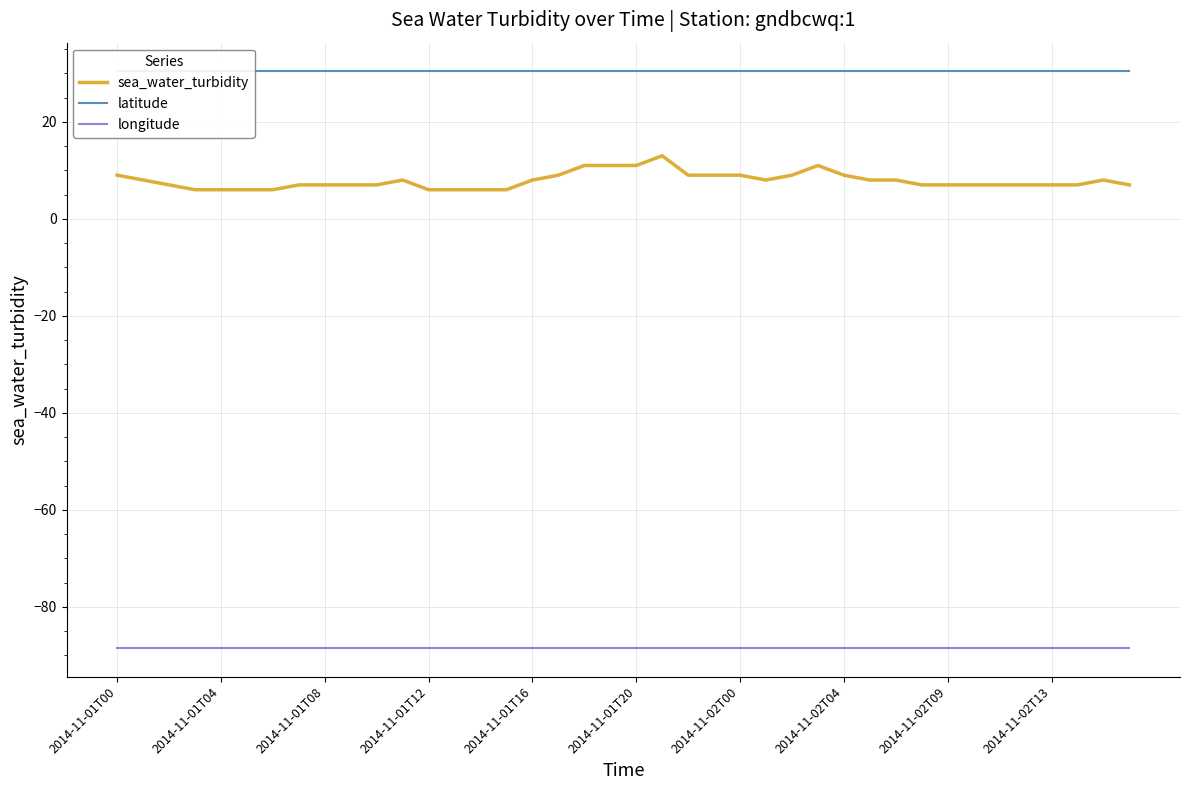

Reading right to left, list all the values displayed in this chart.

sea_water_turbidity: 7.0	8.0	7.0	7.0	7.0	7.0	7.0	7.0	7.0	8.0	8.0	9.0	11.0	9.0	8.0	9.0	9.0	9.0	13.0	11.0	11.0	11.0	9.0	8.0	6.0	6.0	6.0	6.0	8.0	7.0	7.0	7.0	7.0	6.0	6.0	6.0	6.0	7.0	8.0	9.0
latitude: 30.4	30.4	30.4	30.4	30.4	30.4	30.4	30.4	30.4	30.4	30.4	30.4	30.4	30.4	30.4	30.4	30.4	30.4	30.4	30.4	30.4	30.4	30.4	30.4	30.4	30.4	30.4	30.4	30.4	30.4	30.4	30.4	30.4	30.4	30.4	30.4	30.4	30.4	30.4	30.4
longitude: -88.4	-88.4	-88.4	-88.4	-88.4	-88.4	-88.4	-88.4	-88.4	-88.4	-88.4	-88.4	-88.4	-88.4	-88.4	-88.4	-88.4	-88.4	-88.4	-88.4	-88.4	-88.4	-88.4	-88.4	-88.4	-88.4	-88.4	-88.4	-88.4	-88.4	-88.4	-88.4	-88.4	-88.4	-88.4	-88.4	-88.4	-88.4	-88.4	-88.4